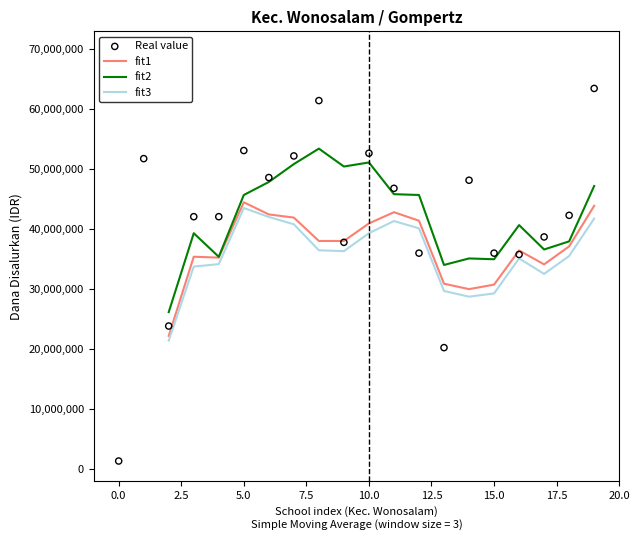

Which series has the largest Y range (max minus min)?

Real value